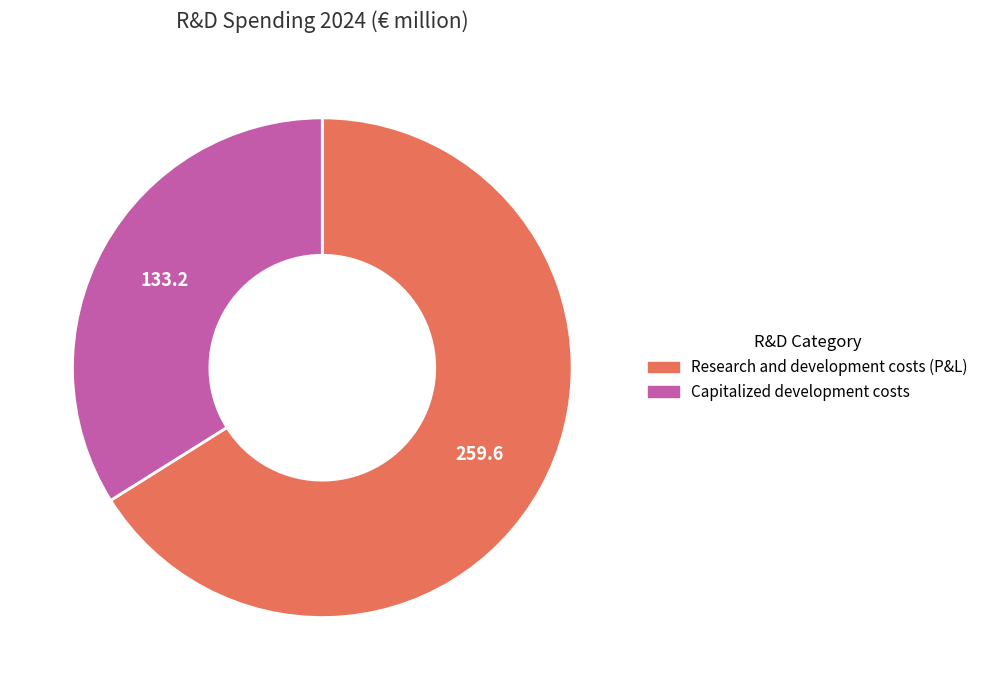

Approximately how many times larger is the value at Research and development costs (P&L) compared to Capitalized development costs?

1.9